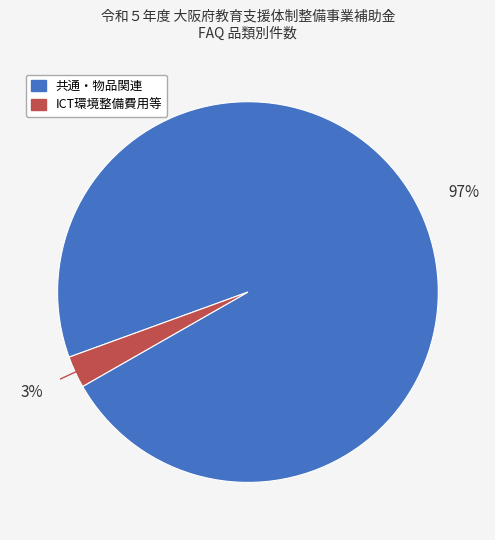

To the nearest percent, what is the average slice percentage?

50%